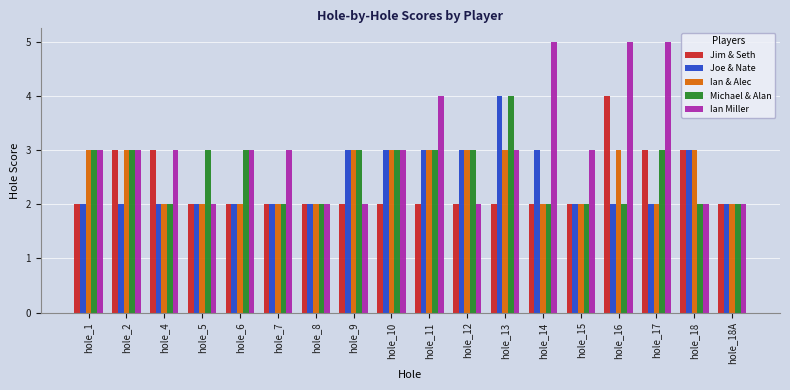

Which series changed the most between hole_16 and hole_18?

Ian Miller